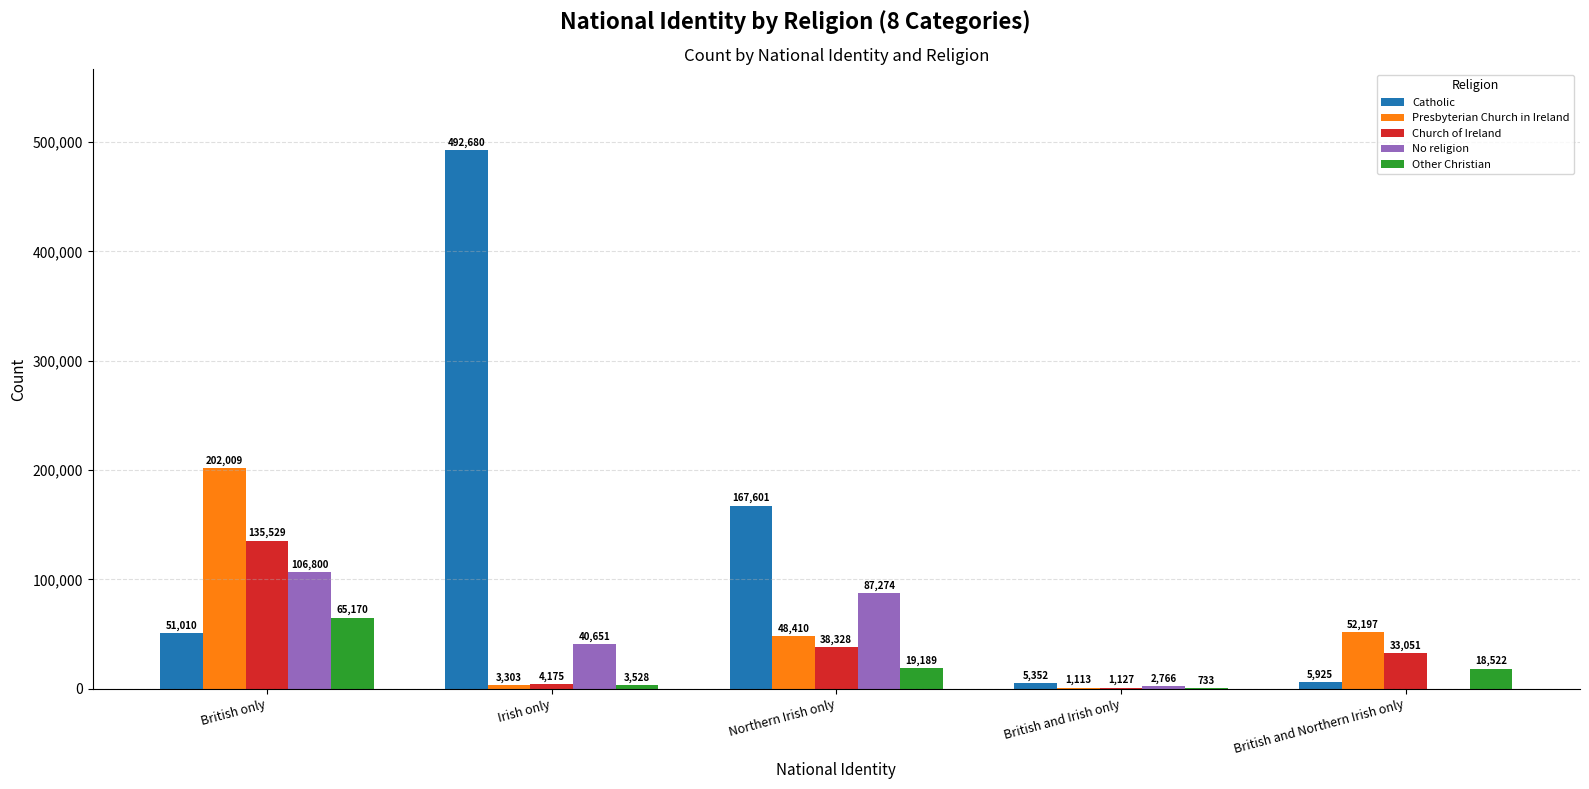

Which series changed the most between Northern Irish only and British and Northern Irish only?

Catholic